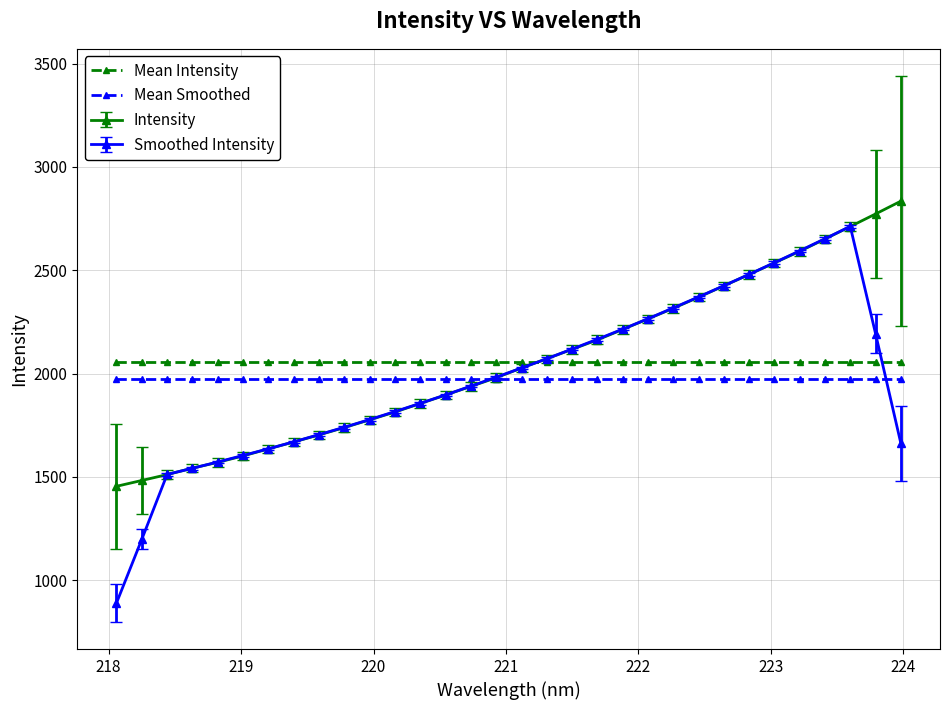

What is the smallest value displayed?

889.7